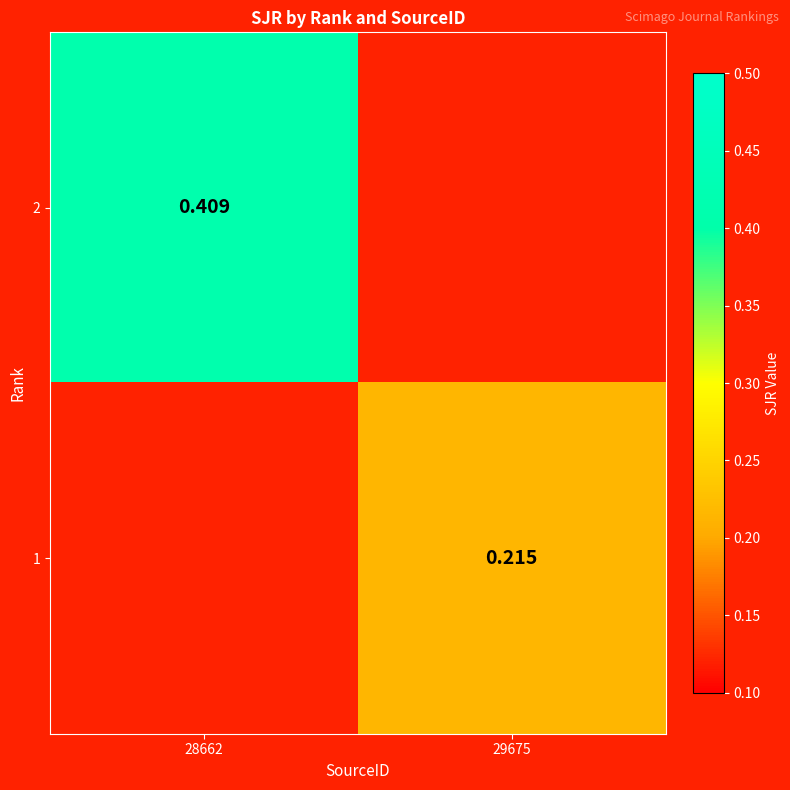

True or false: 2 has a value of 0.4 at 28662.

True